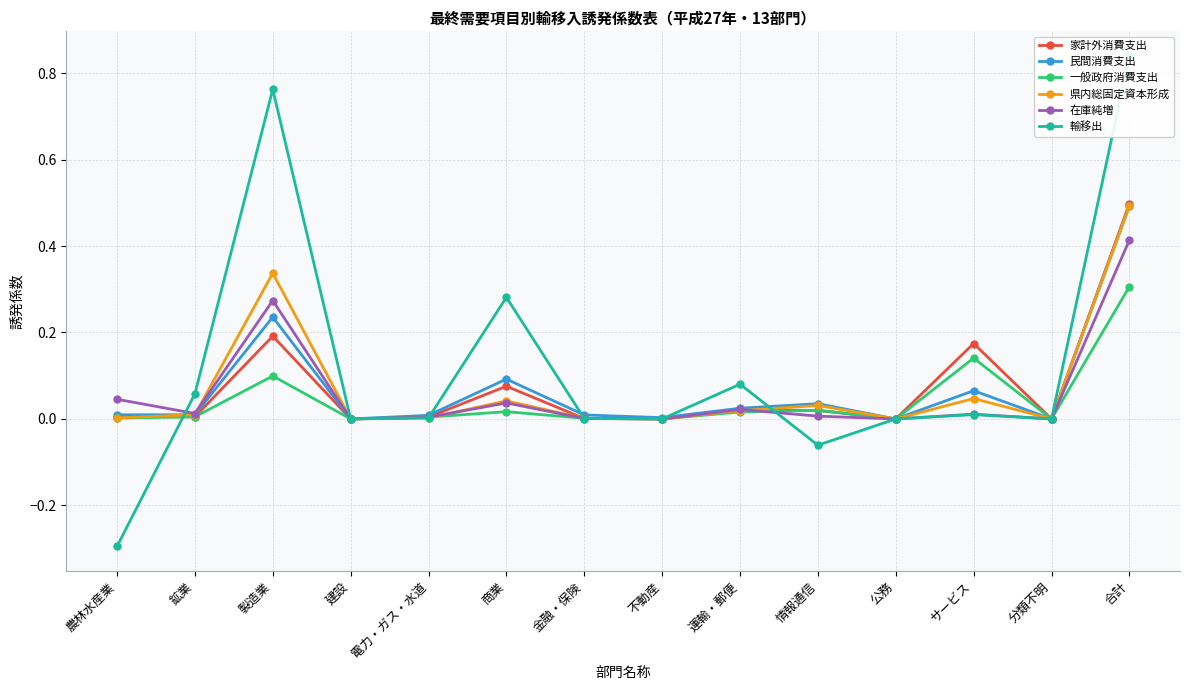

Which series has the largest range (max minus min)?

輸移出